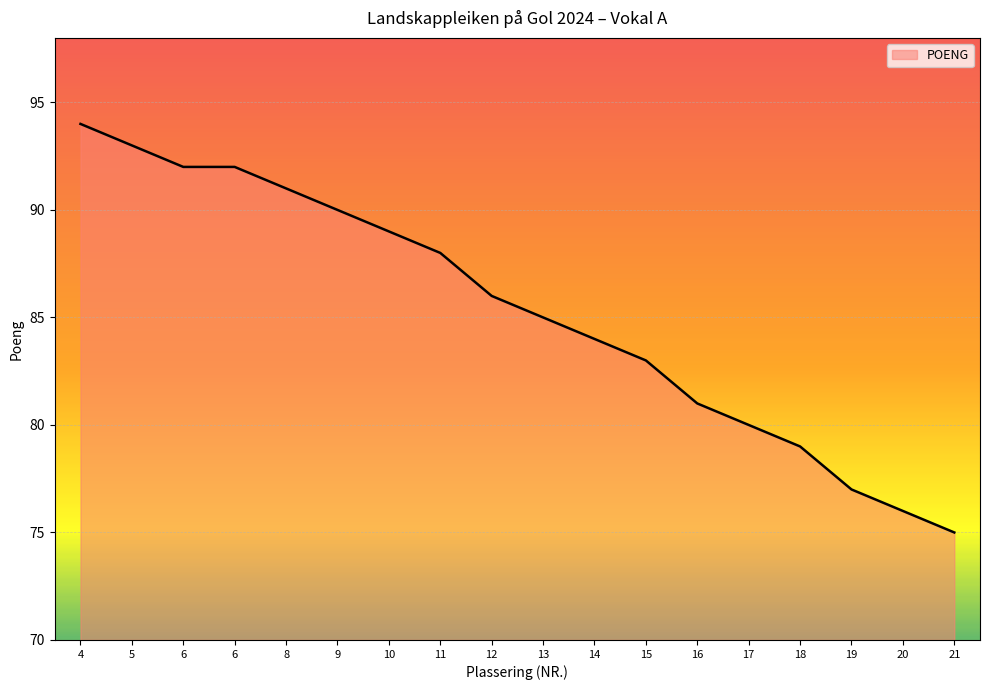

What is the average value?

85